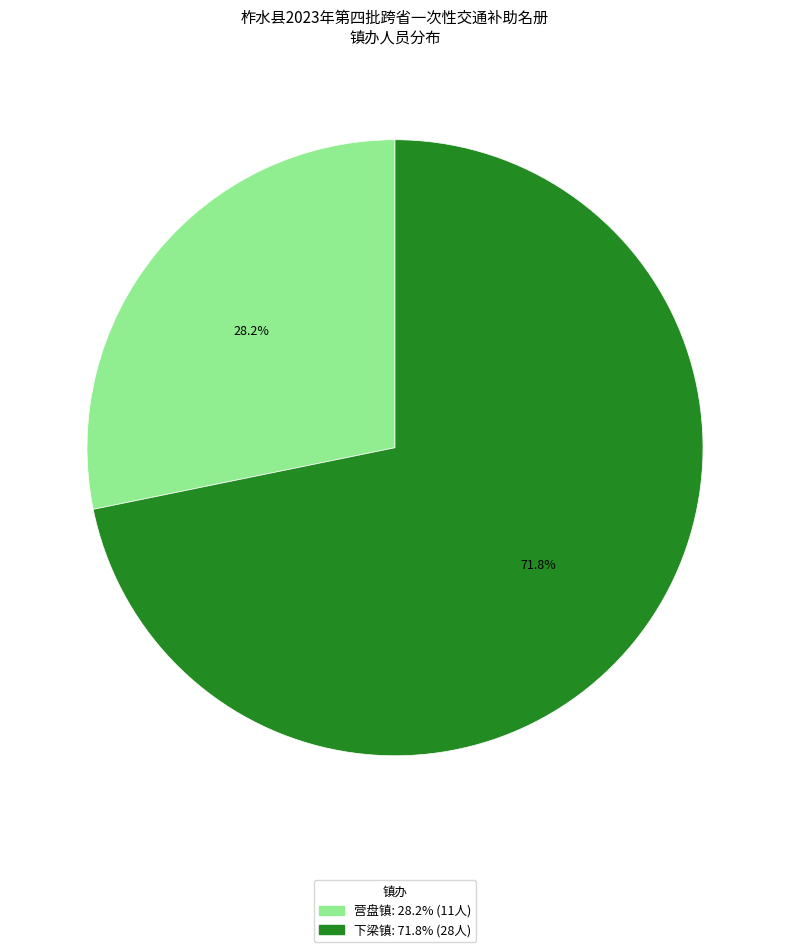

Count the number of slices in the pie.

2